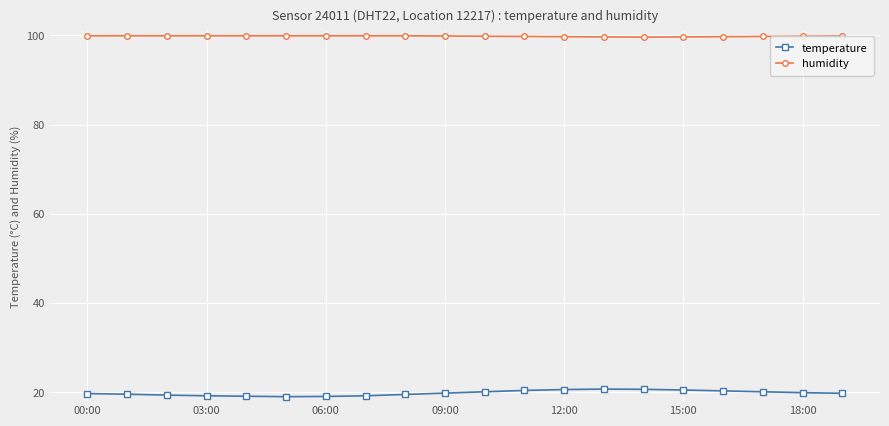

Rank the series by their maximum value, from highest to lowest.

humidity, temperature